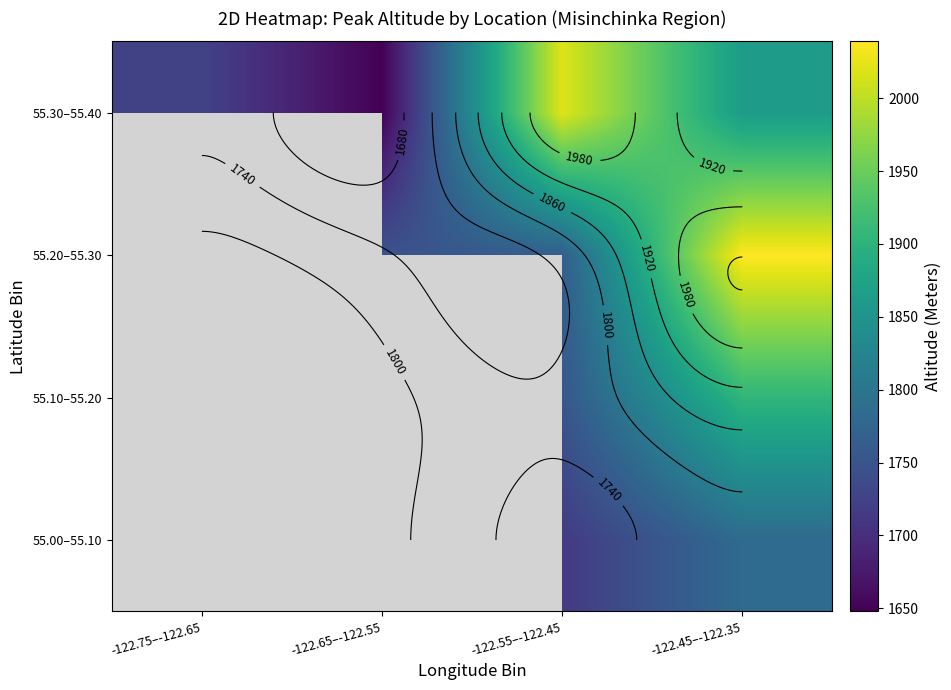

Is it true that 55.10–55.20 equals 446.9 at -122.45–-122.35?

False